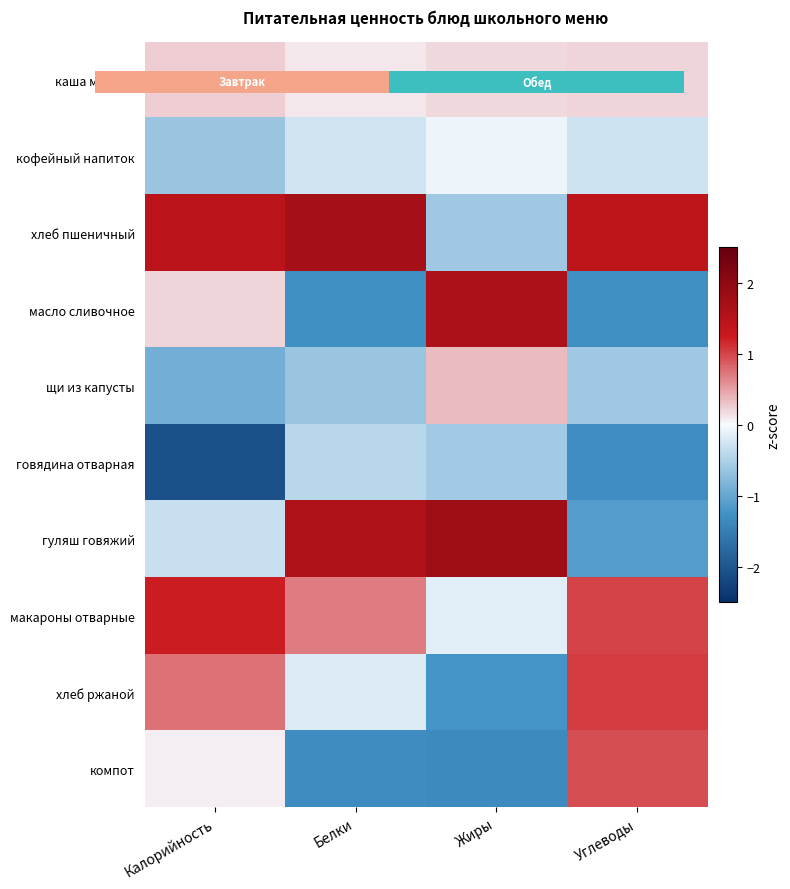

The щи из капусты series shows -0.6 at Углеводы. True or false?

True